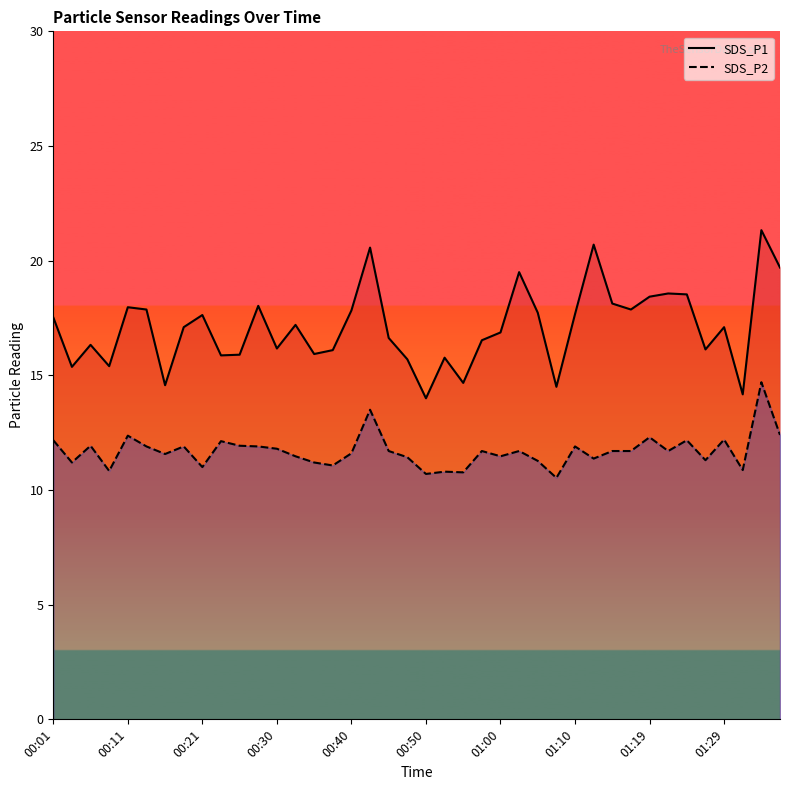

True or false: SDS_P1 and SDS_P2 intersect in this chart.

False